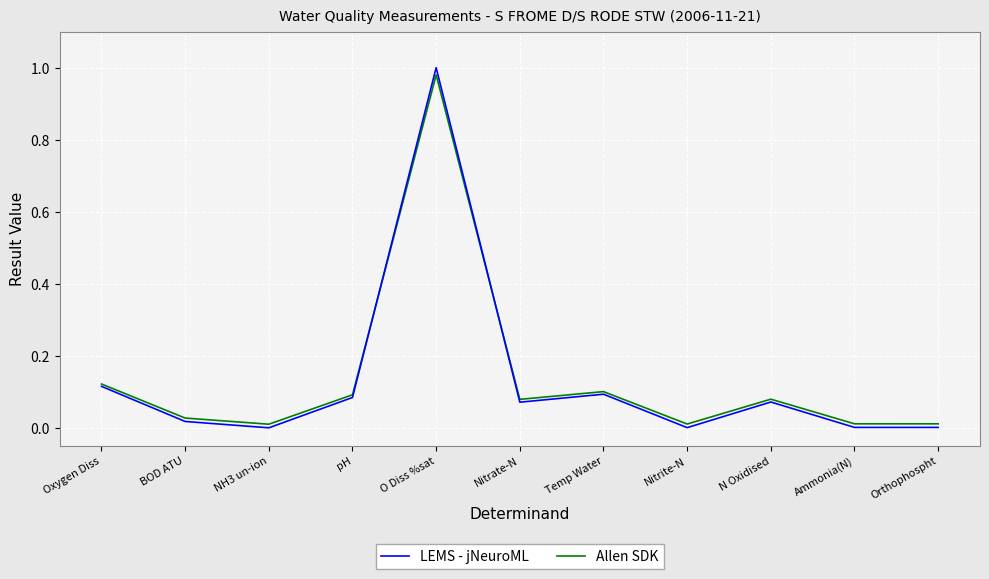

What position from the left is pH?

4